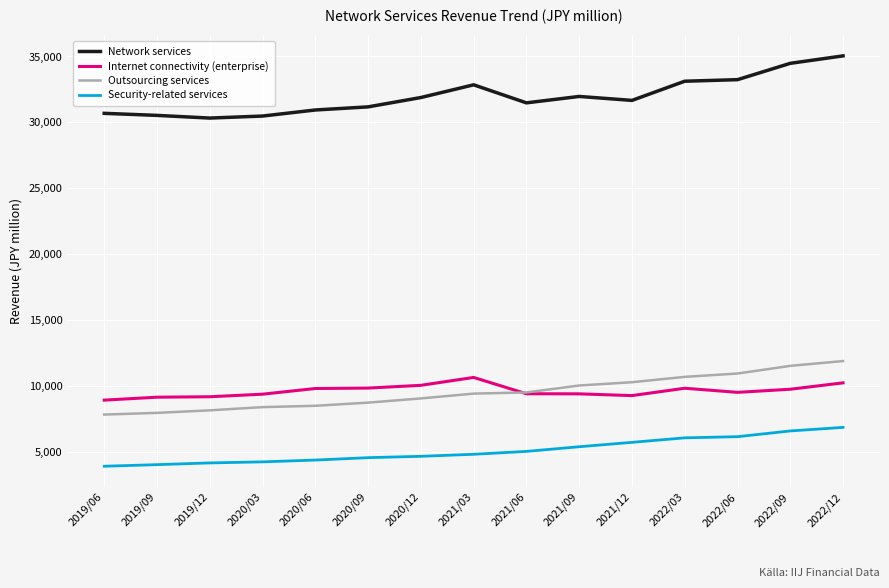

What is the spread (max minus min) of values at 2020/03?

26230.5